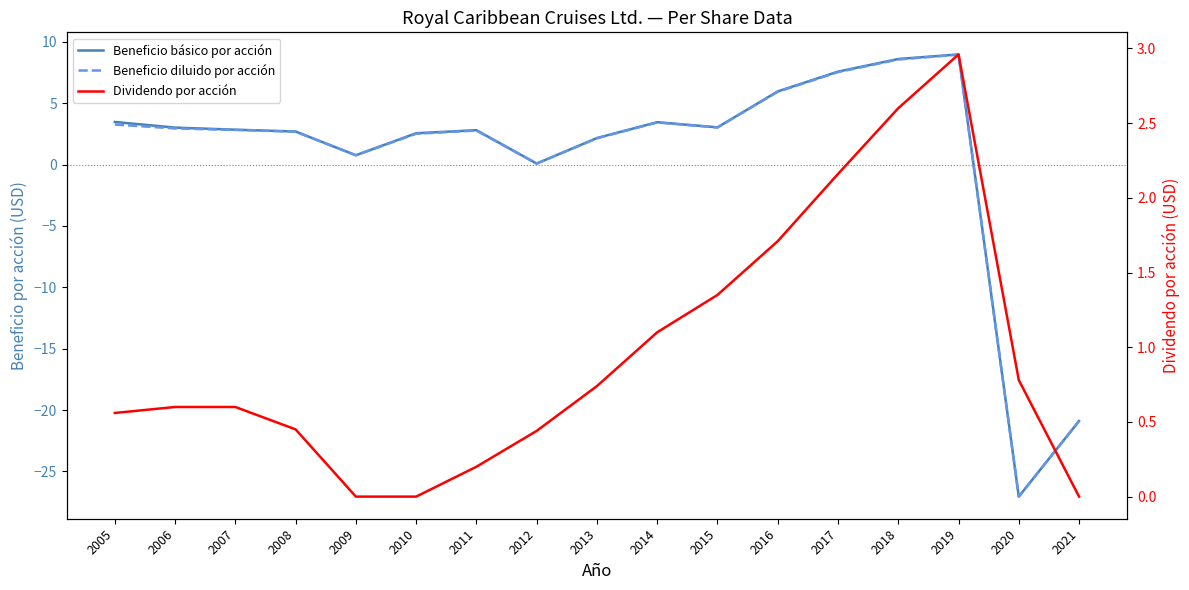

Which series changed the most between 2015 and 2017?

Beneficio básico por acción